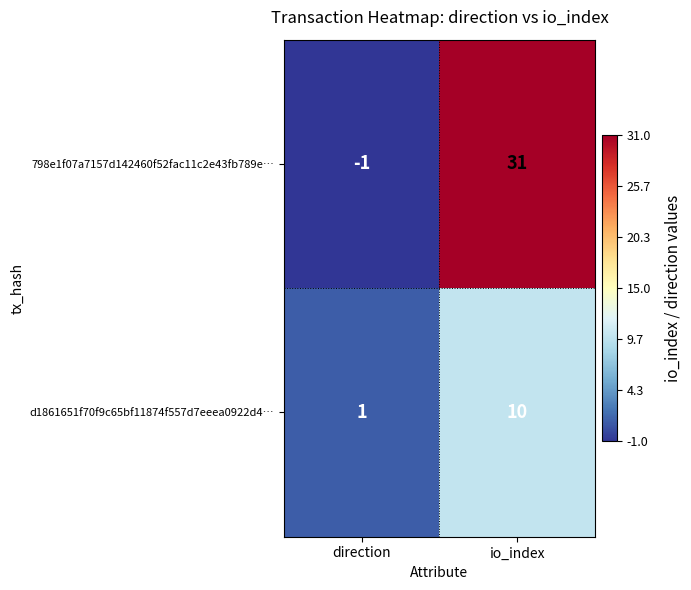

What is the total value across all series at io_index?

41